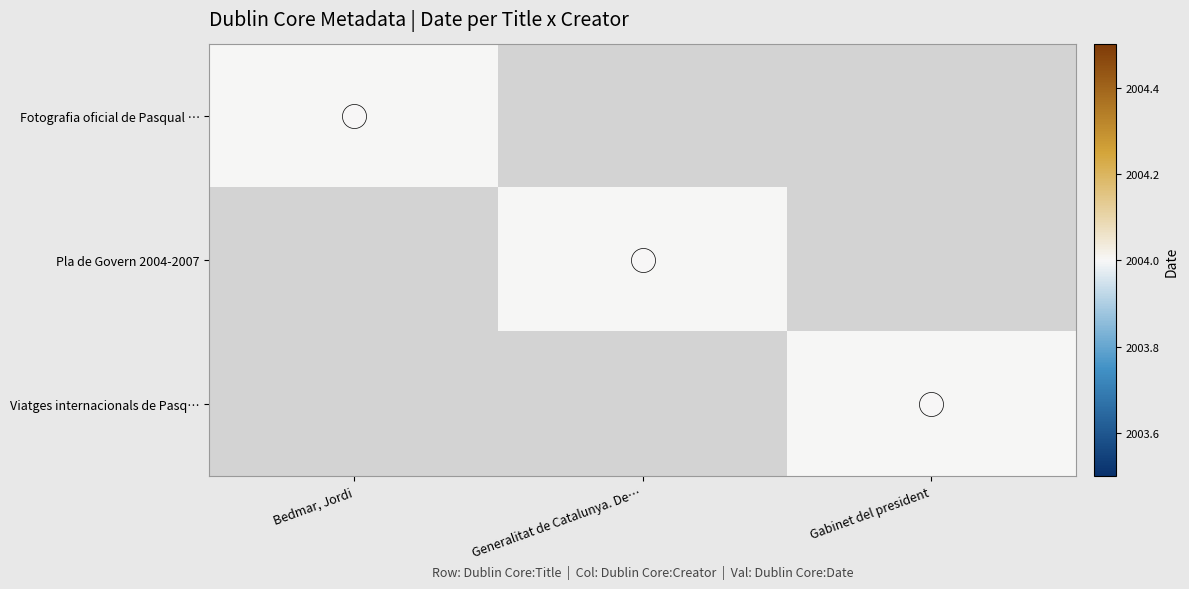

Which series changed the most between Bedmar, Jordi and Gabinet del president?

Fotografia oficial de Pasqual Maragall